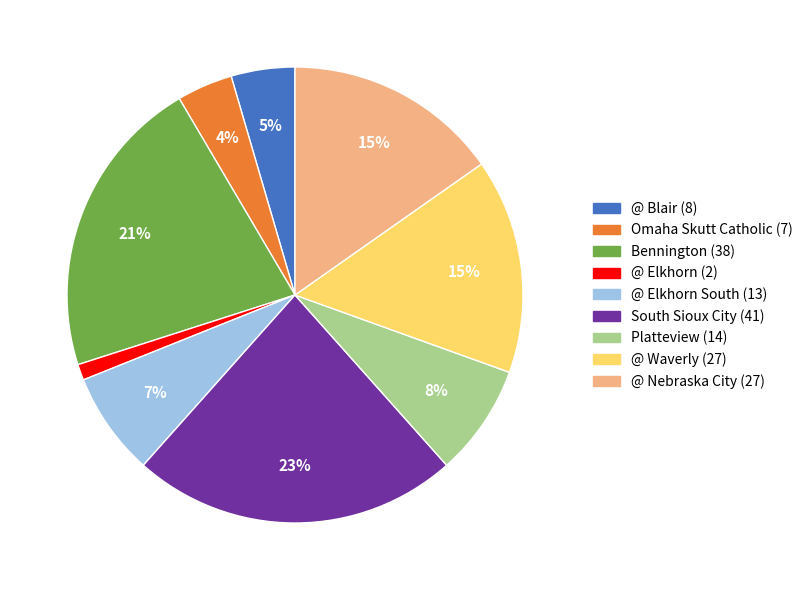

Which slice is the smallest?

@ Elkhorn (2)